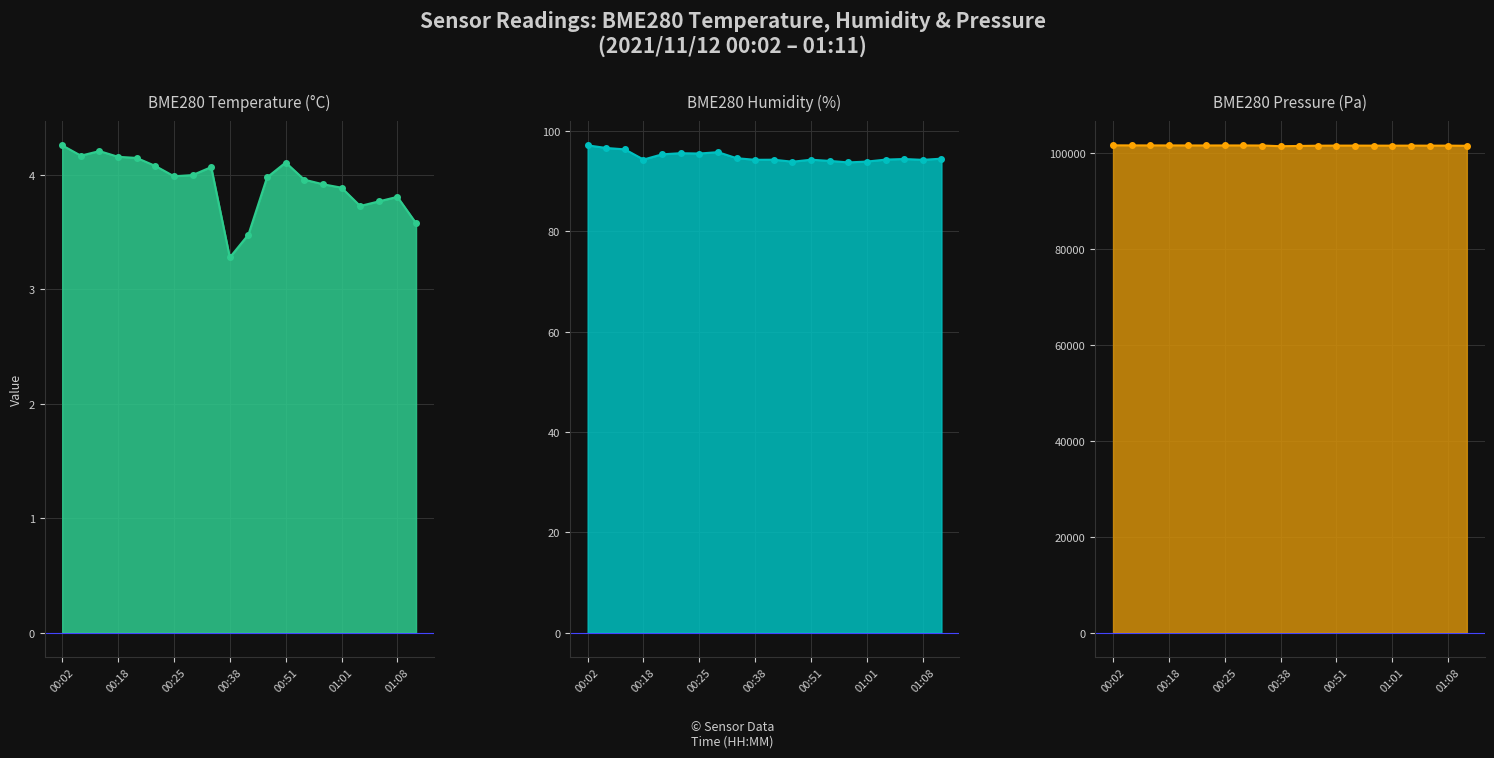

How many data points in BME280_pressure line are above 101519?

10